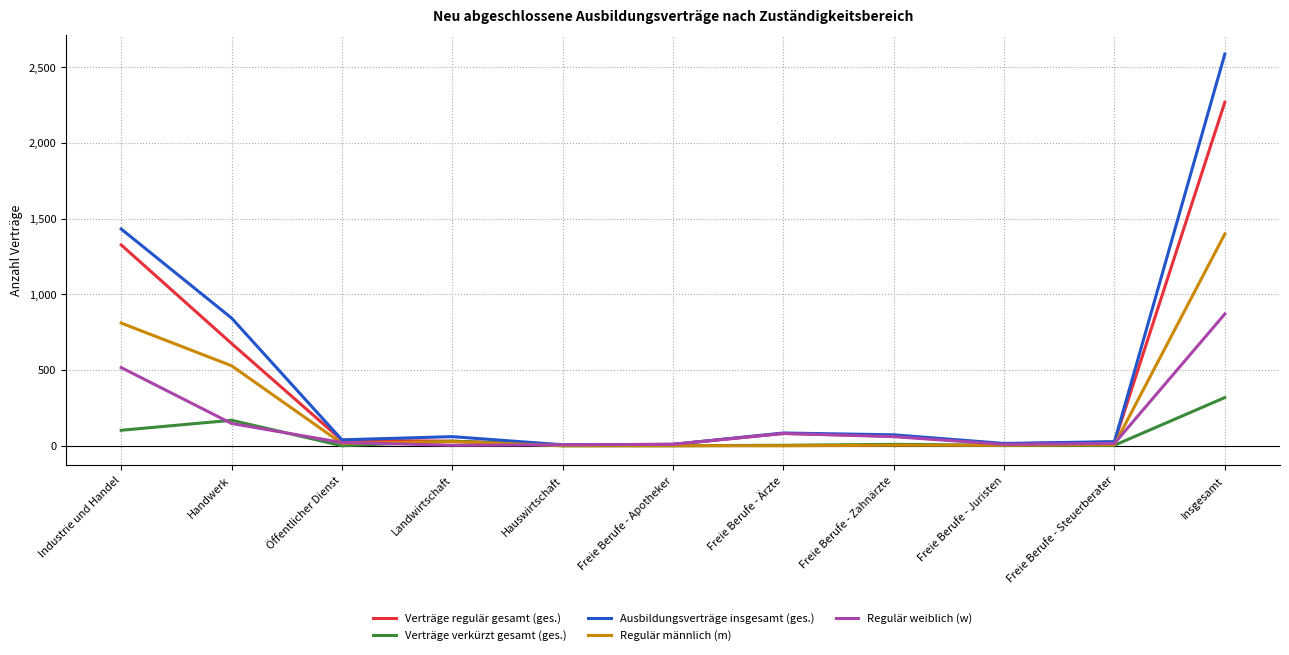

What position from the right is Freie Berufe - Steuerberater?

2